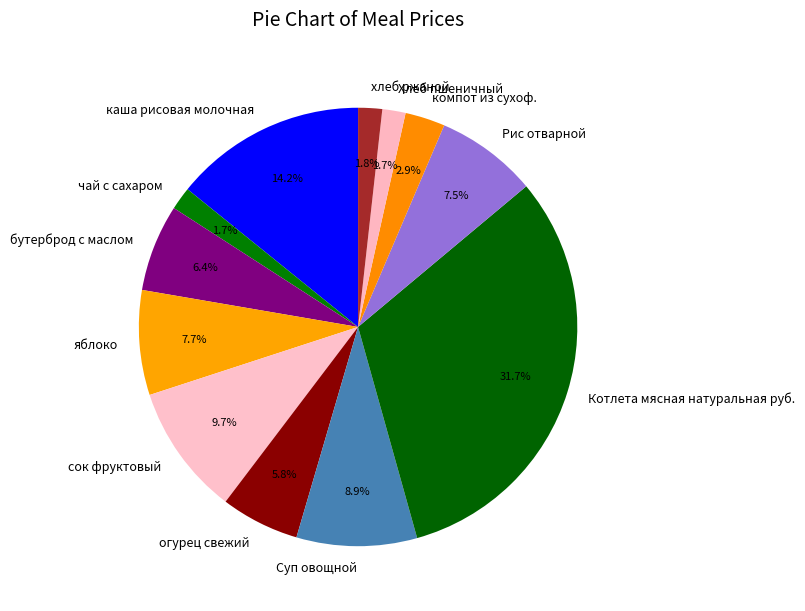

How many segments does this pie chart have?

12